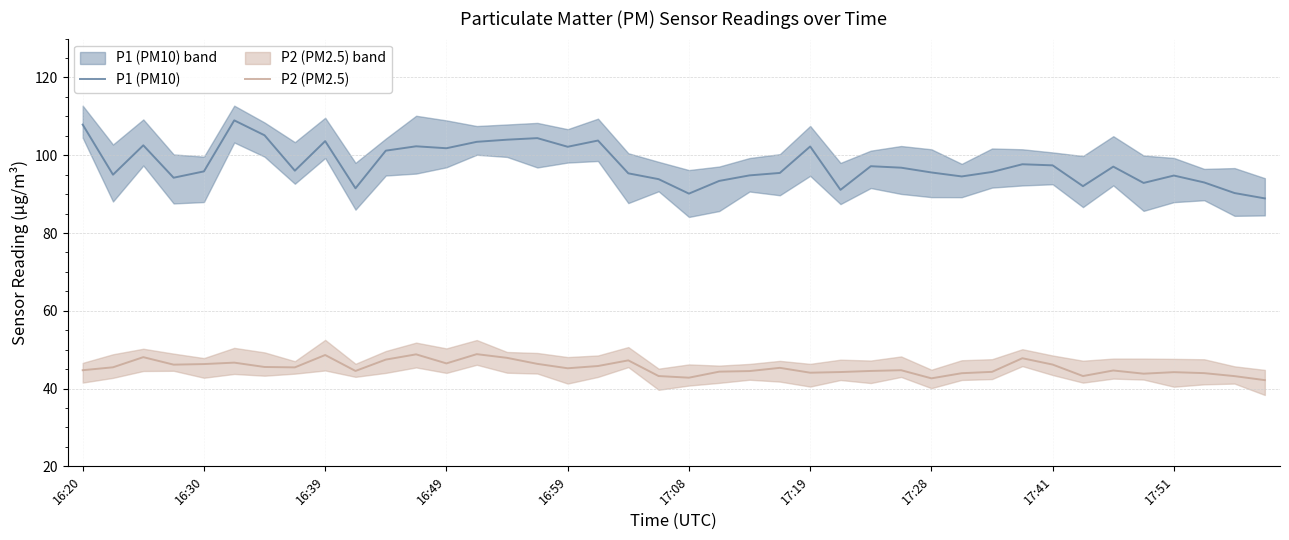

What position from the left is 11?

12